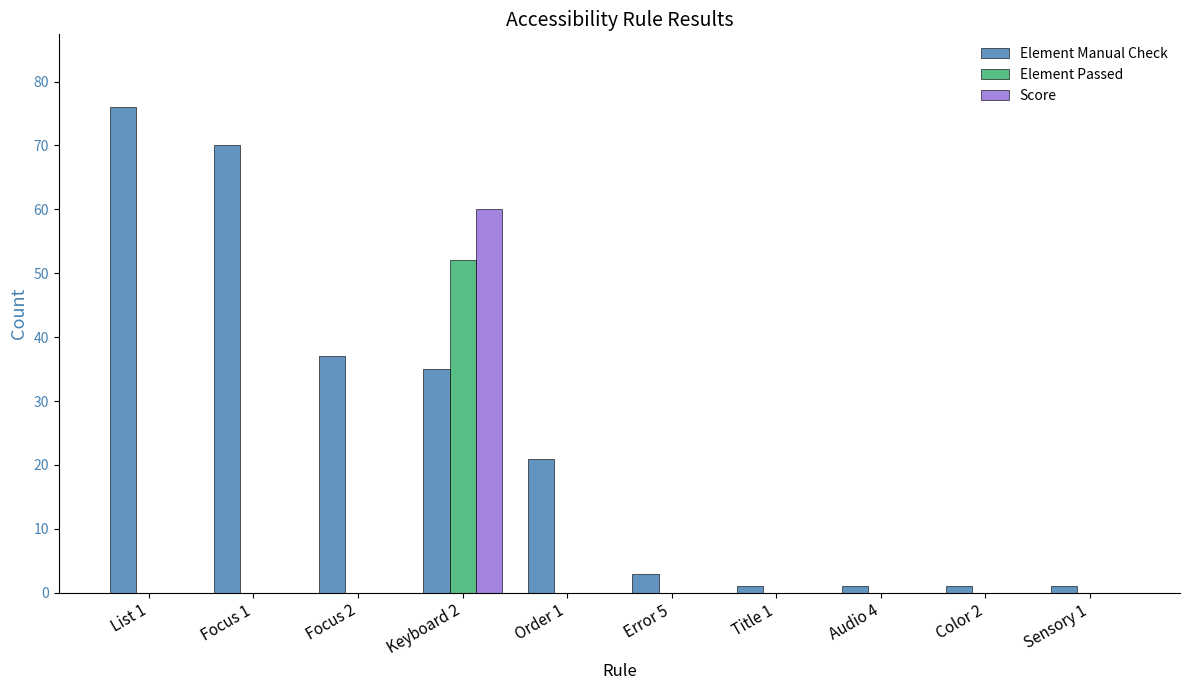

How many groups of bars are there?

10